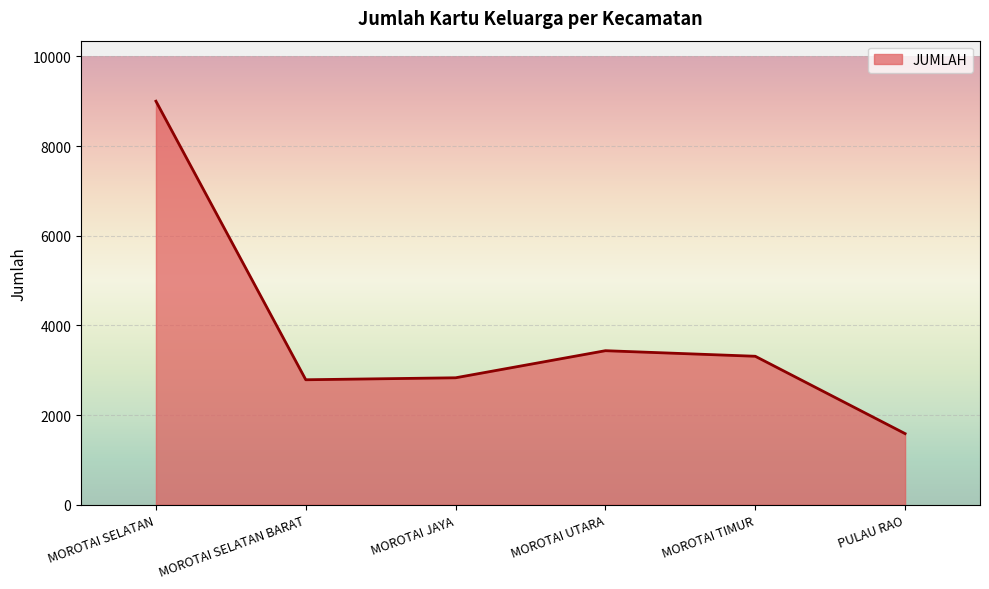

True or false: the data shows 2661 at PULAU RAO.

False